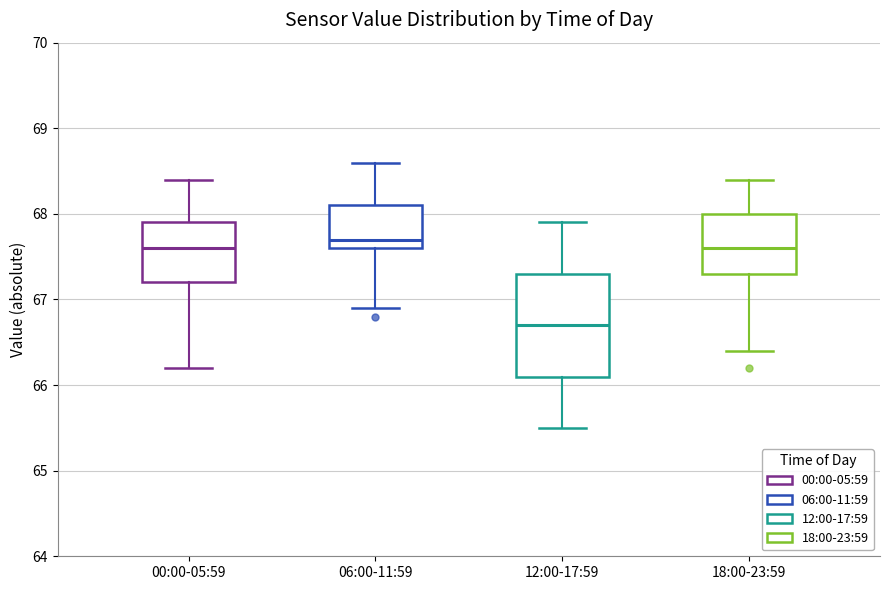

Which box's median line is the lowest?

12:00-17:59